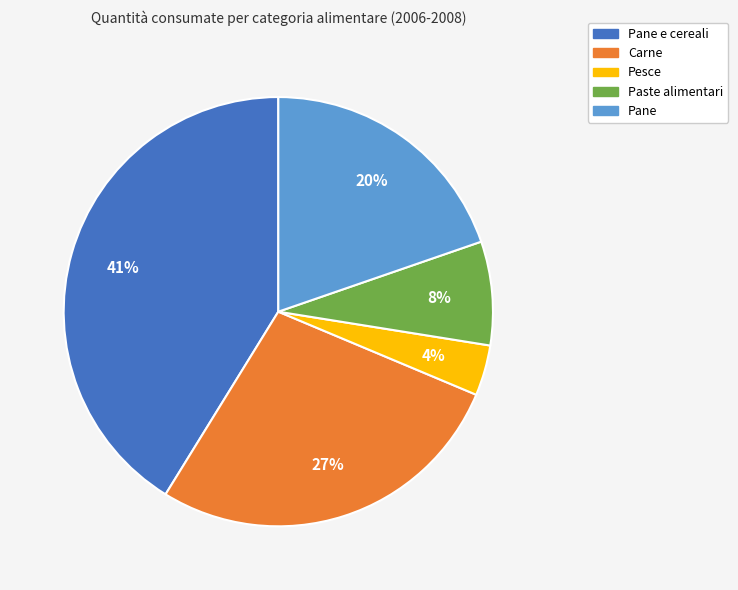

To the nearest percent, what is the average slice percentage?

20%